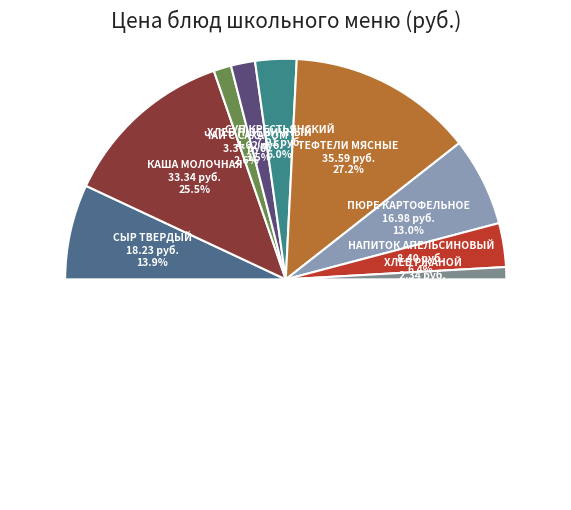

Is it true that Суп крестьянский is 6% of the pie?

True